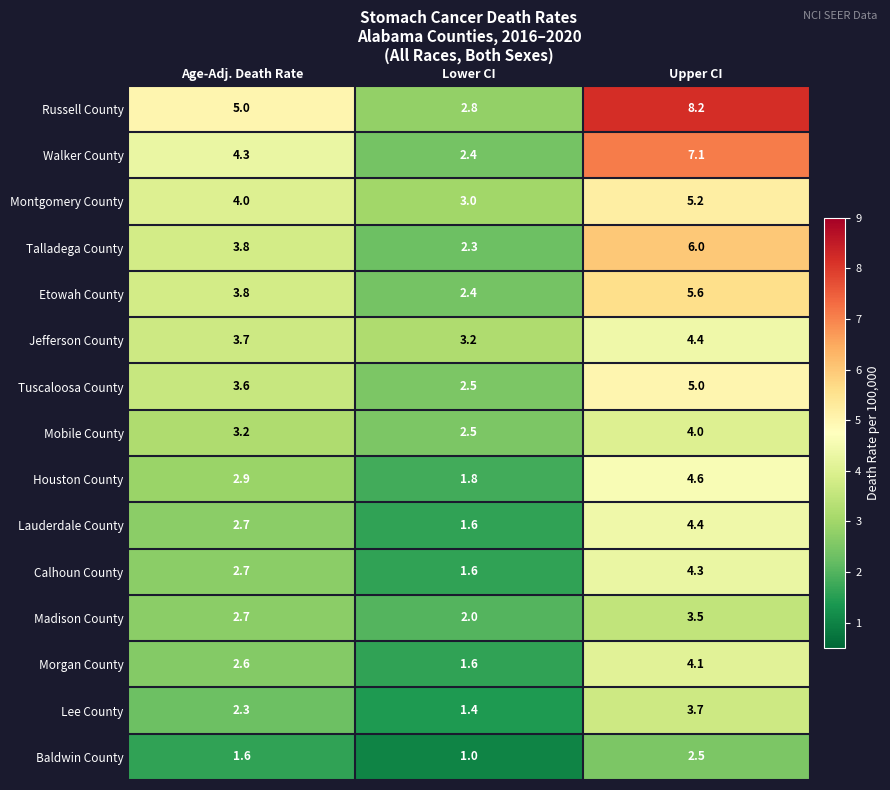

List the labels in order of Etowah County value, largest first.

Upper CI, Age-Adj. Death Rate, Lower CI